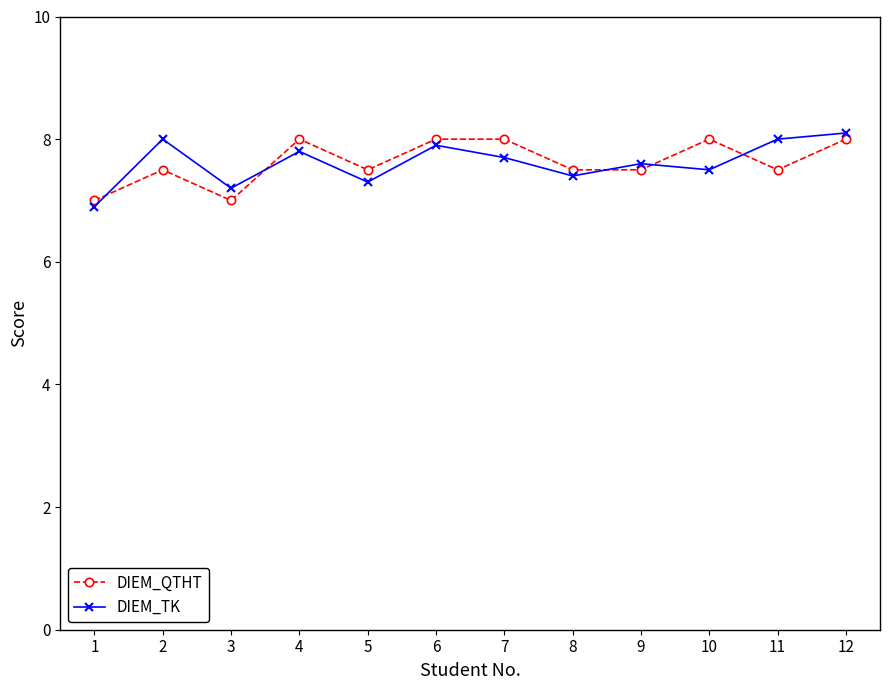

What is the difference between the maximum and minimum values in the DIEM_QTHT series?

1.0